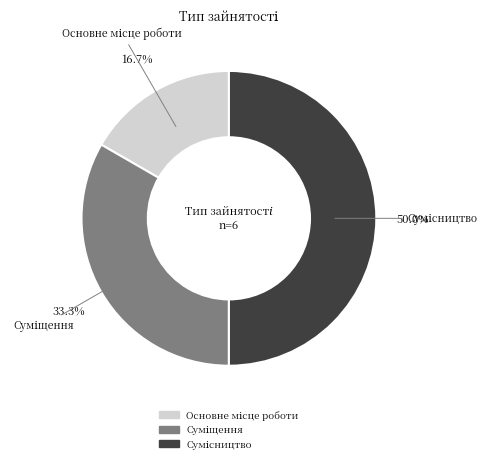

What percentage is the Основне місце роботи slice, to the nearest percent?

17%